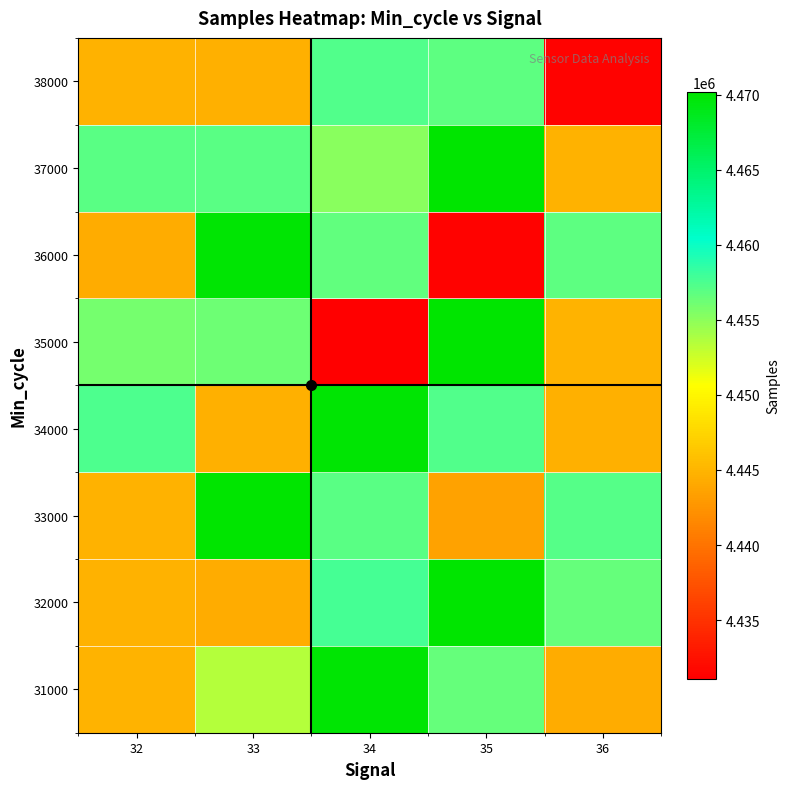

Which label corresponds to the largest value in the chart?

35